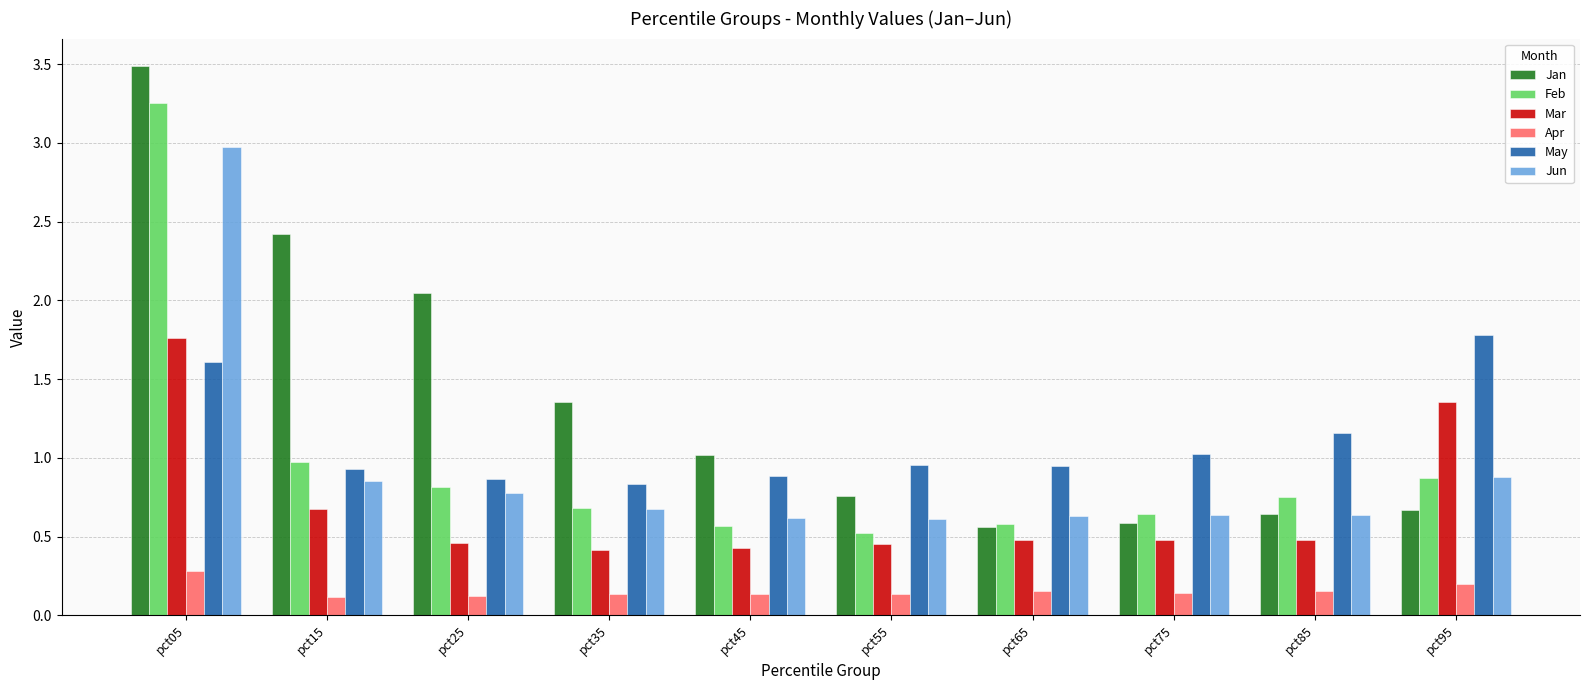

The May series shows 0.9 at pct15. True or false?

True